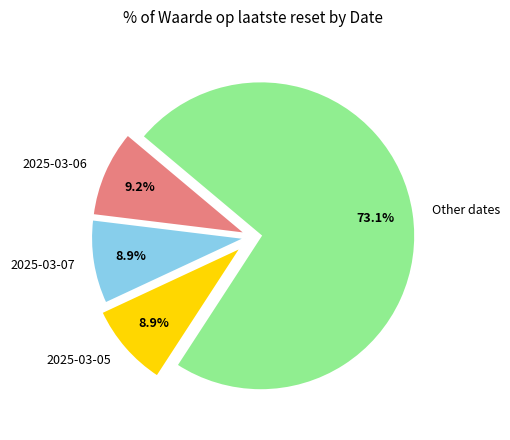

Which has a higher value, 2025-03-06 or Other dates?

Other dates